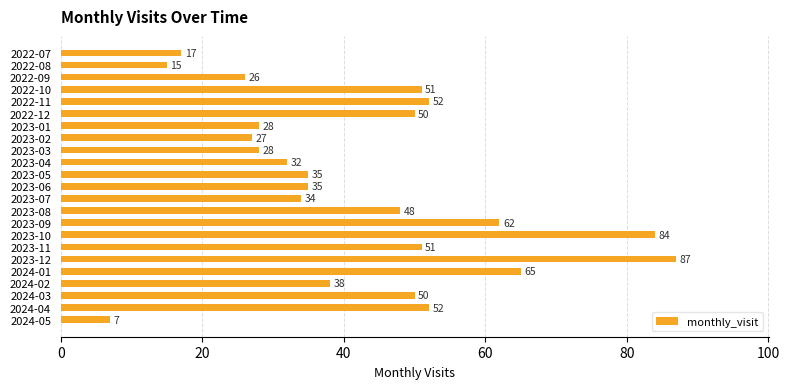

Reading top to bottom, transcribe all the data shown in this chart.

2022-07=17	2022-08=15	2022-09=26	2022-10=51	2022-11=52	2022-12=50	2023-01=28	2023-02=27	2023-03=28	2023-04=32	2023-05=35	2023-06=35	2023-07=34	2023-08=48	2023-09=62	2023-10=84	2023-11=51	2023-12=87	2024-01=65	2024-02=38	2024-03=50	2024-04=52	2024-05=7